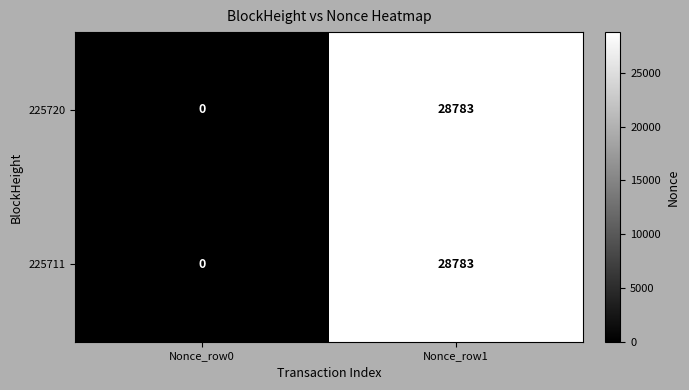

List the labels in order of 225711 value, largest first.

Nonce_row1, Nonce_row0